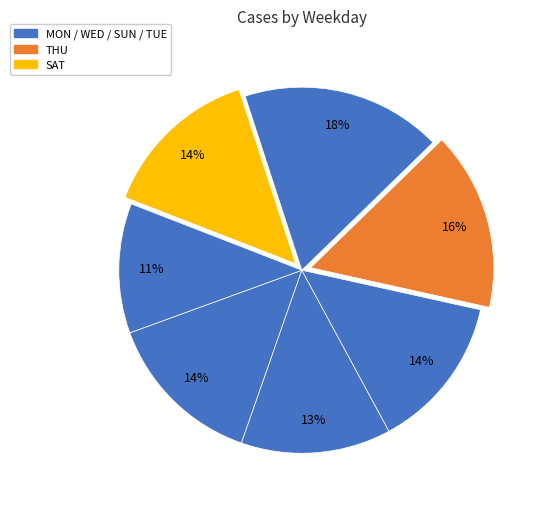

How many slices are in this pie chart?

7